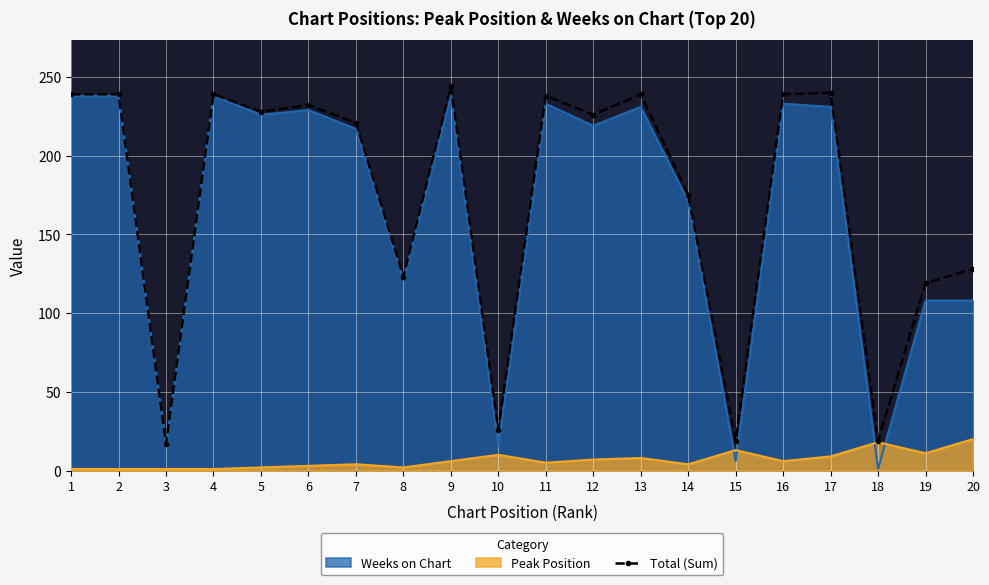

What is the change in value from 14 to 15?

-156